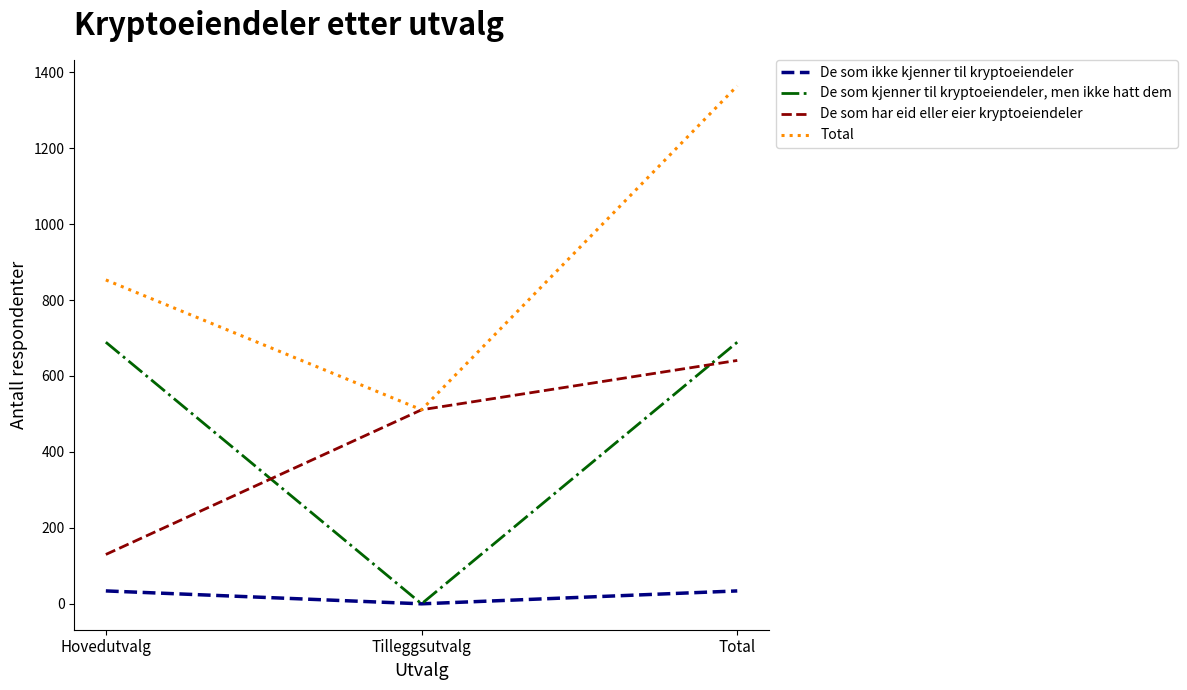

What is the total value across all series at Total?

2728